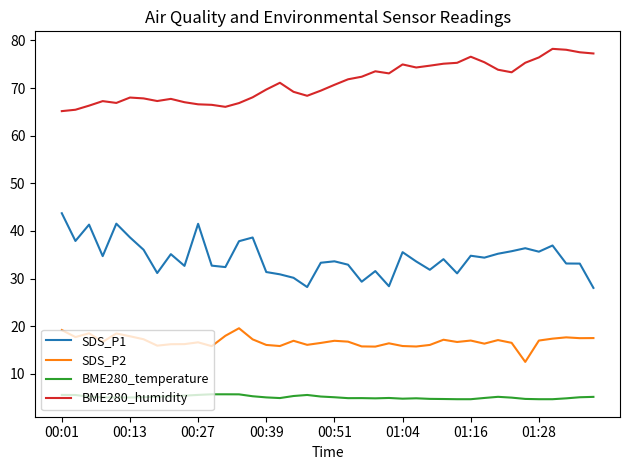

What is the minimum value for SDS_P1?

28.1